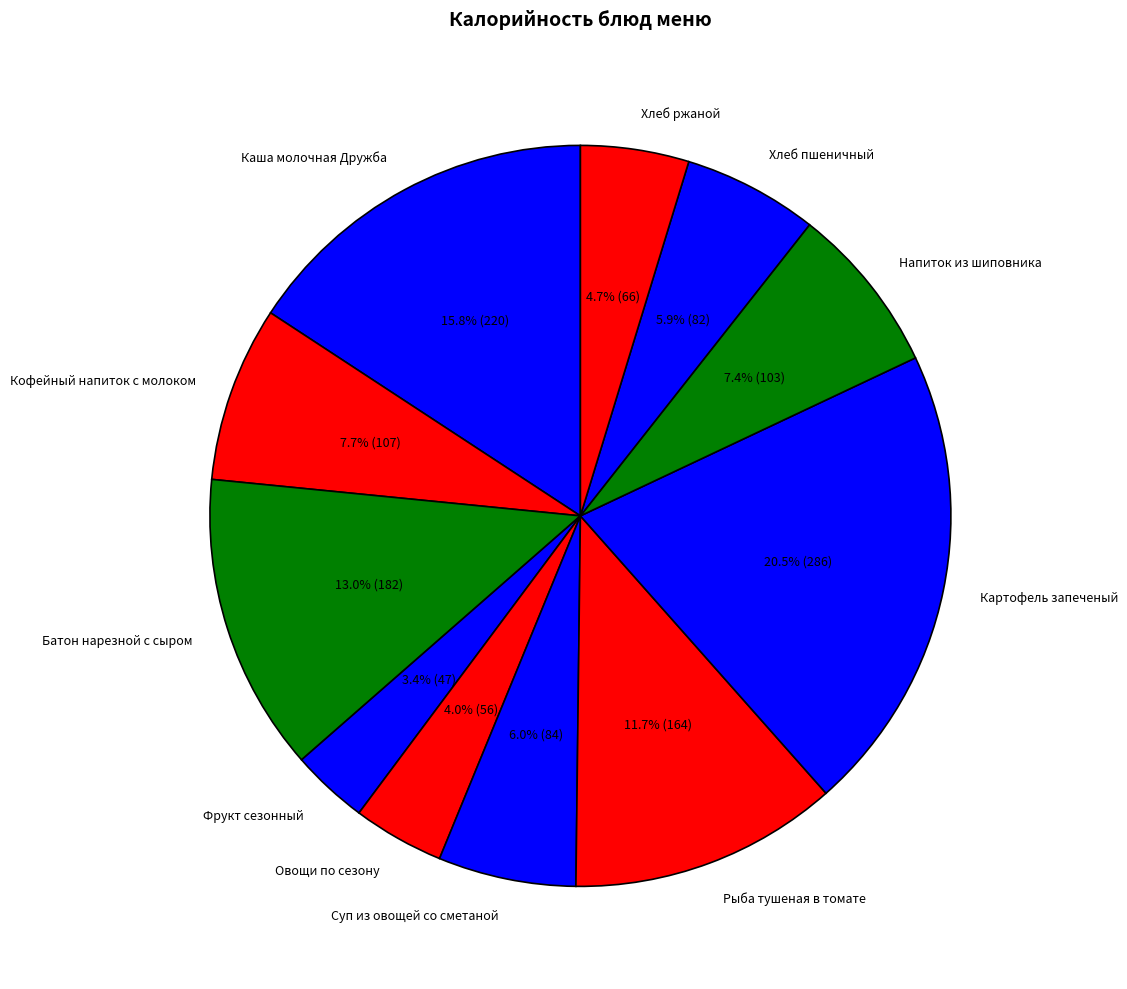

Does any single category account for the majority?

No